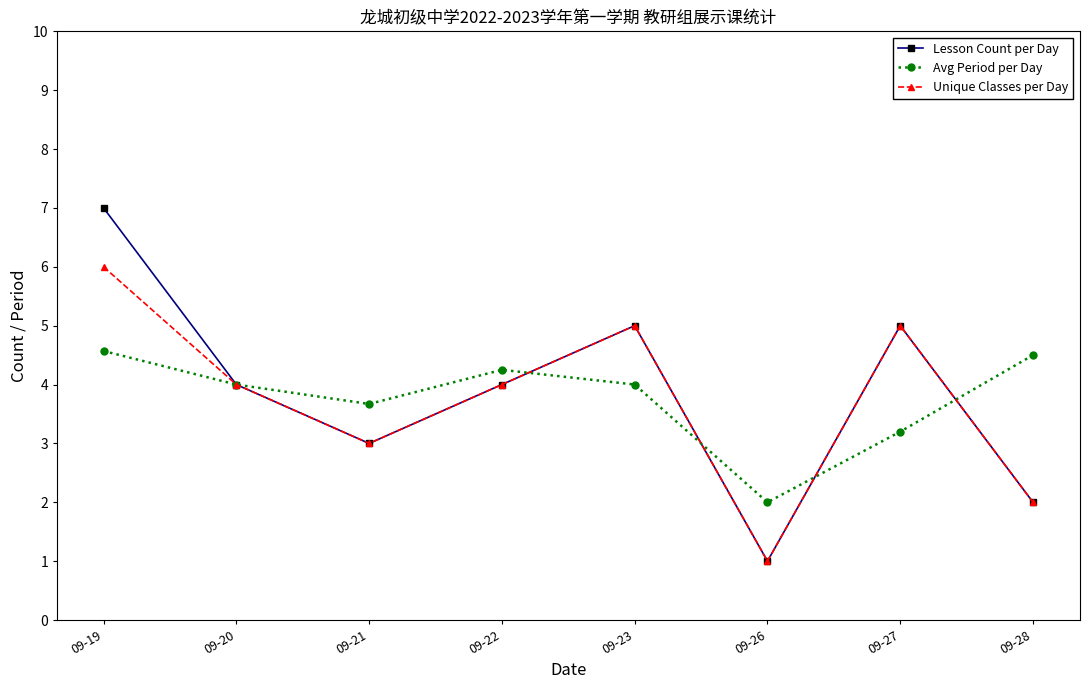

How many Lesson Count per Day values are between 3 and 5?

5